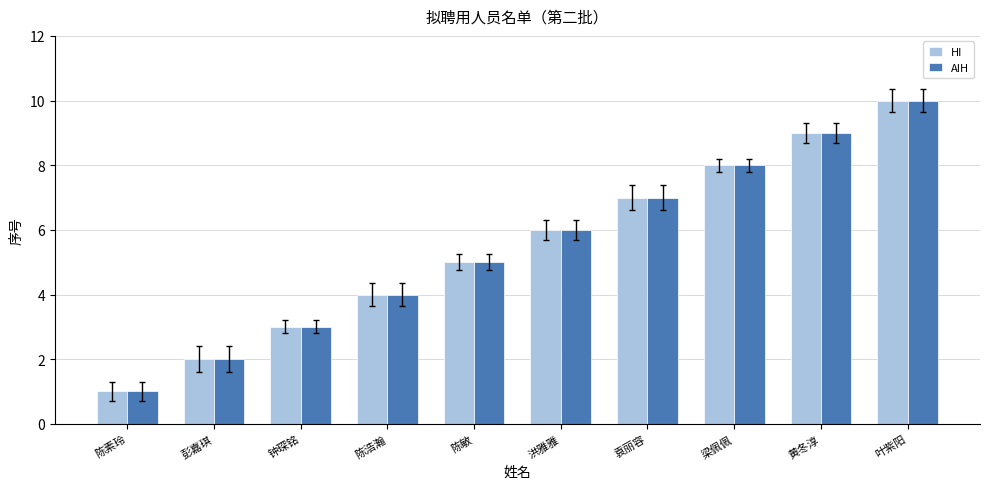

Reading left to right, transcribe all the data shown in this chart.

HI: 陈素玲=1	彭嘉琪=2	钟琛铭=3	陈浩瀚=4	陈敏=5	洪雅雅=6	袁丽容=7	梁佩佩=8	黄冬淳=9	叶紫阳=10
AIH: 陈素玲=1	彭嘉琪=2	钟琛铭=3	陈浩瀚=4	陈敏=5	洪雅雅=6	袁丽容=7	梁佩佩=8	黄冬淳=9	叶紫阳=10